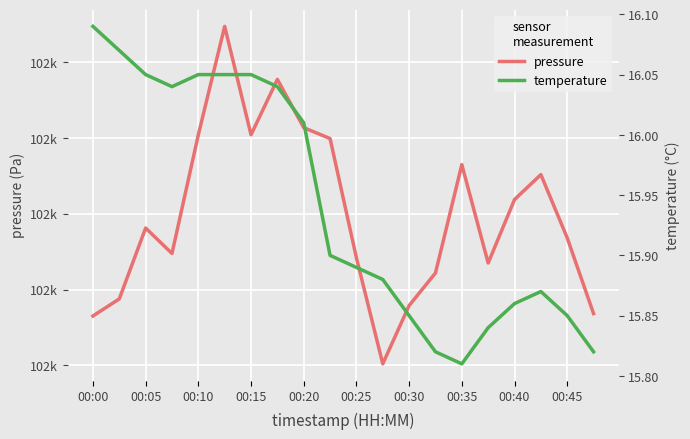

What are all the series names shown in the legend?

pressure, temperature